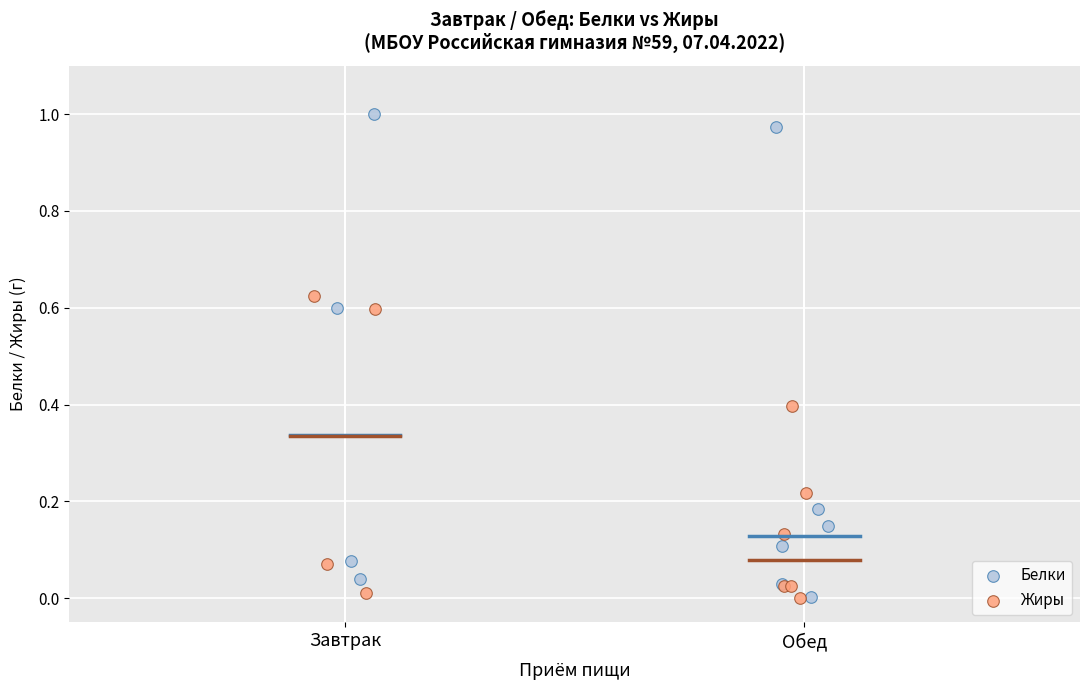

Which series has the largest Y range (max minus min)?

Белки